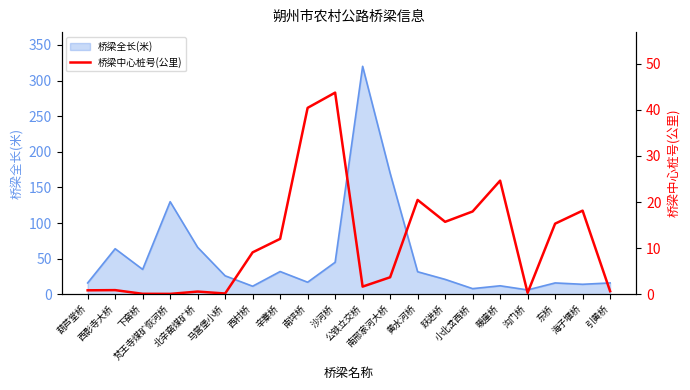

Does the chart have visible grid lines?

No